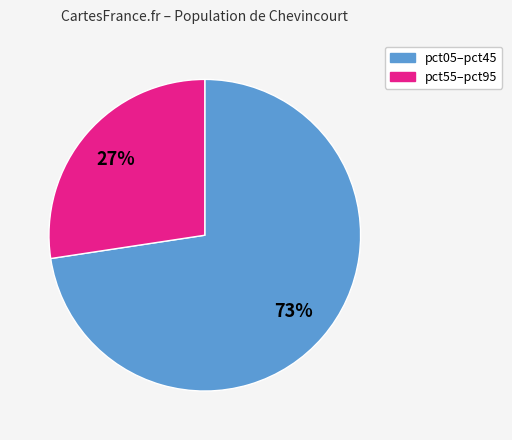

Does any single category account for the majority?

Yes